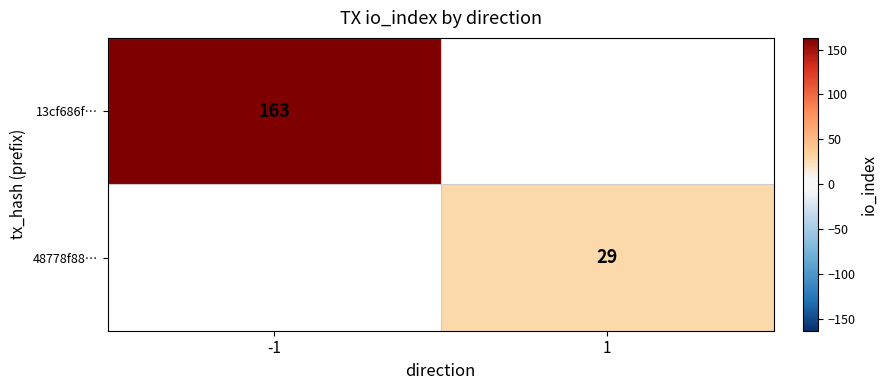

True or false: 48778f88… has a value of 47 at 1.

False